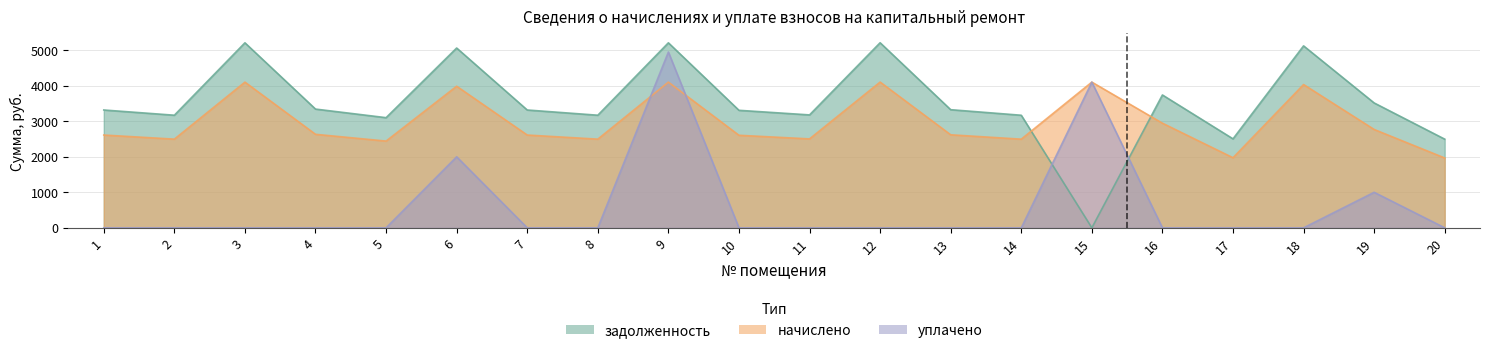

What is the sum of all начислено values?

59610.5